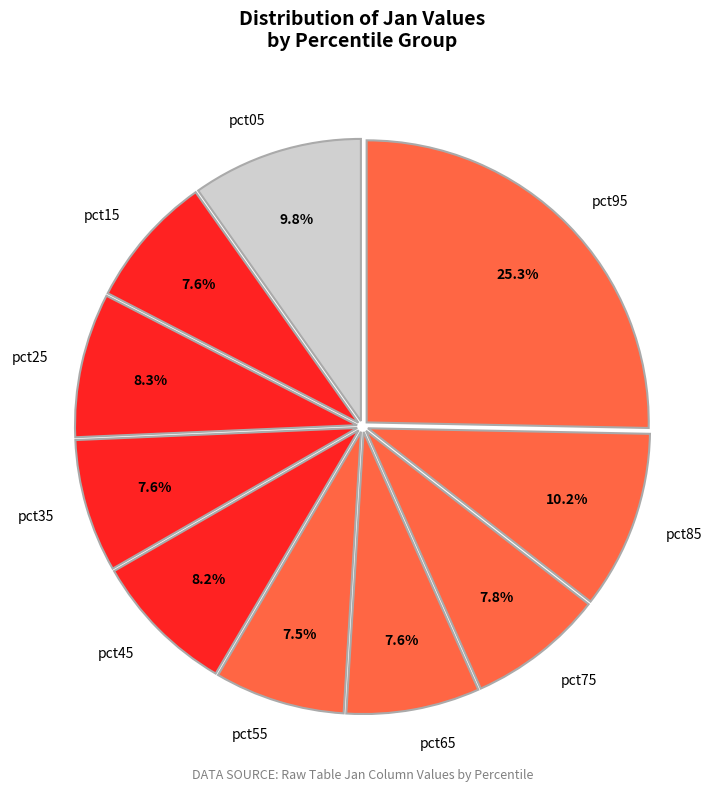

What percentage is the pct75 slice, to the nearest percent?

8%